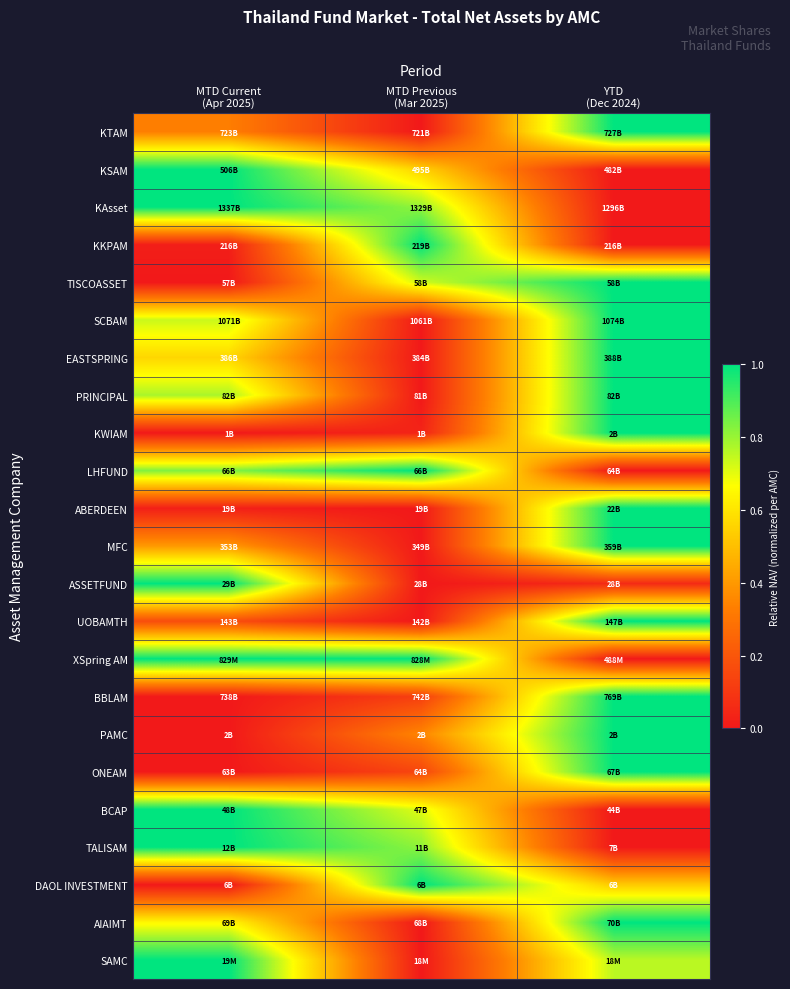

Which label corresponds to the largest value in the chart?

YTD
(Dec 2024)